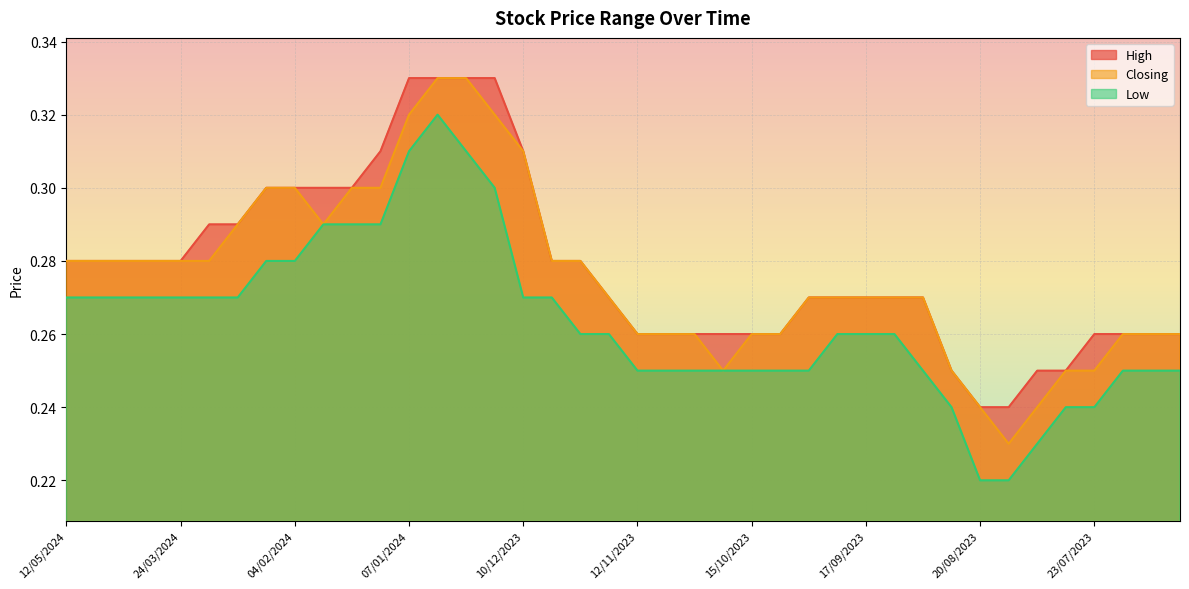

Reading left to right, extract all data points from this chart.

High: 12/05/2024=0.3	21/04/2024=0.3	14/04/2024=0.3	07/04/2024=0.3	24/03/2024=0.3	17/03/2024=0.3	10/03/2024=0.3	11/02/2024=0.3	04/02/2024=0.3	28/01/2024=0.3	21/01/2024=0.3	14/01/2024=0.3	07/01/2024=0.3	31/12/2023=0.3	24/12/2023=0.3	17/12/2023=0.3	10/12/2023=0.3	03/12/2023=0.3	26/11/2023=0.3	19/11/2023=0.3	12/11/2023=0.3	05/11/2023=0.3	29/10/2023=0.3	22/10/2023=0.3	15/10/2023=0.3	08/10/2023=0.3	01/10/2023=0.3	24/09/2023=0.3	17/09/2023=0.3	10/09/2023=0.3	03/09/2023=0.3	27/08/2023=0.2	20/08/2023=0.2	13/08/2023=0.2	06/08/2023=0.2	30/07/2023=0.2	23/07/2023=0.3	16/07/2023=0.3	09/07/2023=0.3	02/07/2023=0.3
Closing: 12/05/2024=0.3	21/04/2024=0.3	14/04/2024=0.3	07/04/2024=0.3	24/03/2024=0.3	17/03/2024=0.3	10/03/2024=0.3	11/02/2024=0.3	04/02/2024=0.3	28/01/2024=0.3	21/01/2024=0.3	14/01/2024=0.3	07/01/2024=0.3	31/12/2023=0.3	24/12/2023=0.3	17/12/2023=0.3	10/12/2023=0.3	03/12/2023=0.3	26/11/2023=0.3	19/11/2023=0.3	12/11/2023=0.3	05/11/2023=0.3	29/10/2023=0.3	22/10/2023=0.2	15/10/2023=0.3	08/10/2023=0.3	01/10/2023=0.3	24/09/2023=0.3	17/09/2023=0.3	10/09/2023=0.3	03/09/2023=0.3	27/08/2023=0.2	20/08/2023=0.2	13/08/2023=0.2	06/08/2023=0.2	30/07/2023=0.2	23/07/2023=0.2	16/07/2023=0.3	09/07/2023=0.3	02/07/2023=0.3
Low: 12/05/2024=0.3	21/04/2024=0.3	14/04/2024=0.3	07/04/2024=0.3	24/03/2024=0.3	17/03/2024=0.3	10/03/2024=0.3	11/02/2024=0.3	04/02/2024=0.3	28/01/2024=0.3	21/01/2024=0.3	14/01/2024=0.3	07/01/2024=0.3	31/12/2023=0.3	24/12/2023=0.3	17/12/2023=0.3	10/12/2023=0.3	03/12/2023=0.3	26/11/2023=0.3	19/11/2023=0.3	12/11/2023=0.2	05/11/2023=0.2	29/10/2023=0.2	22/10/2023=0.2	15/10/2023=0.2	08/10/2023=0.2	01/10/2023=0.2	24/09/2023=0.3	17/09/2023=0.3	10/09/2023=0.3	03/09/2023=0.2	27/08/2023=0.2	20/08/2023=0.2	13/08/2023=0.2	06/08/2023=0.2	30/07/2023=0.2	23/07/2023=0.2	16/07/2023=0.2	09/07/2023=0.2	02/07/2023=0.2